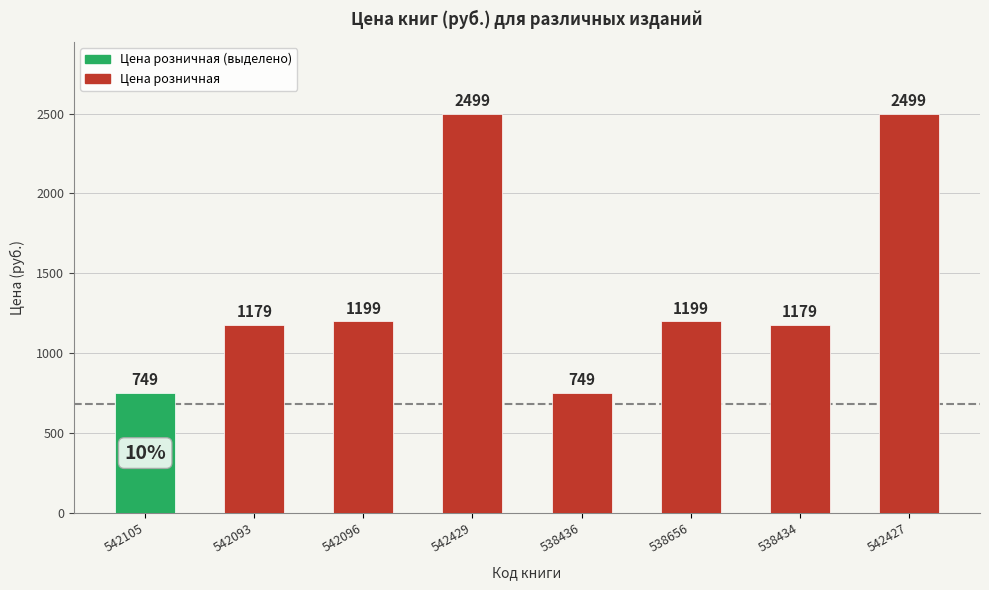

True or false: the data shows 1644 at 538434.

False